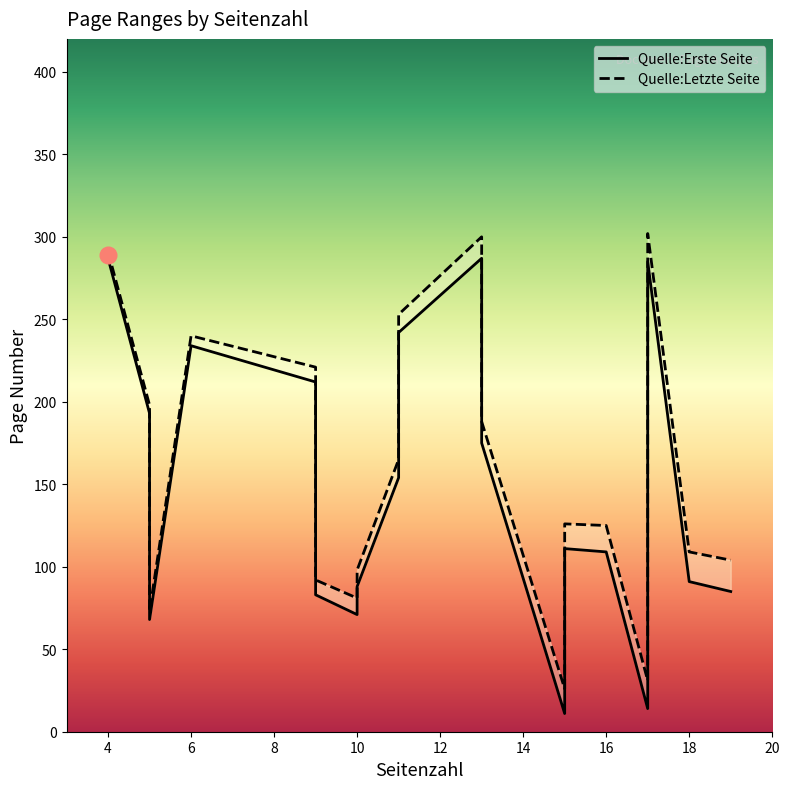

What is the difference between the maximum and second lowest values in the Quelle:Letzte Seite series?

271